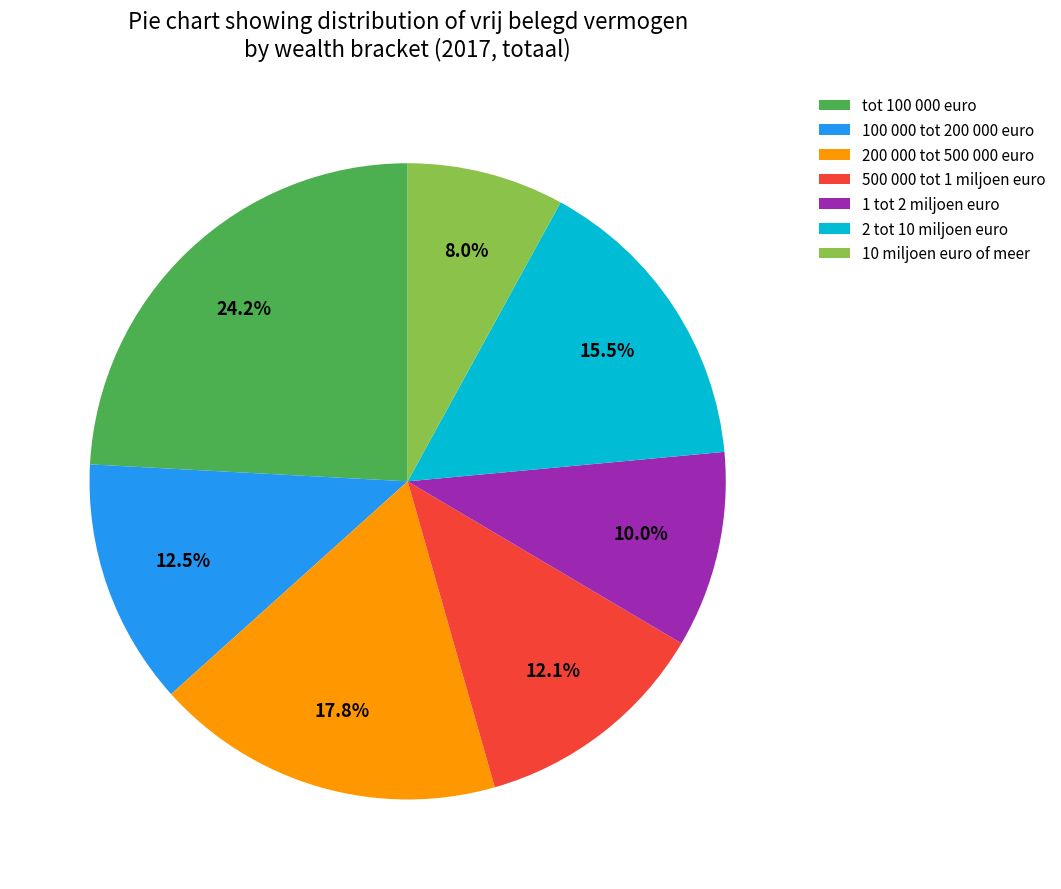

Do 10 miljoen euro of meer and 100 000 tot 200 000 euro together represent more than half of the pie?

No